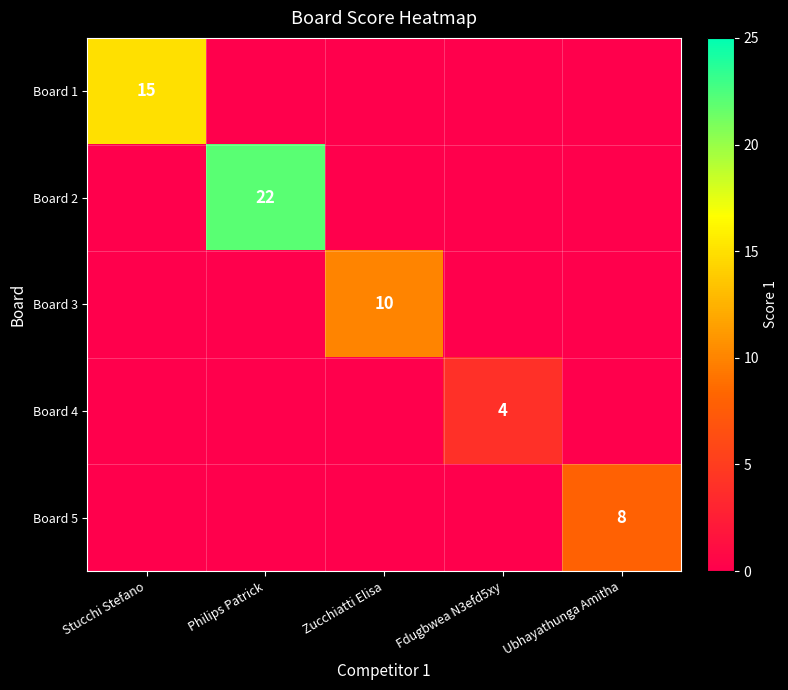

The value of Board 1 at Stucchi Stefano is 5. True or false?

False